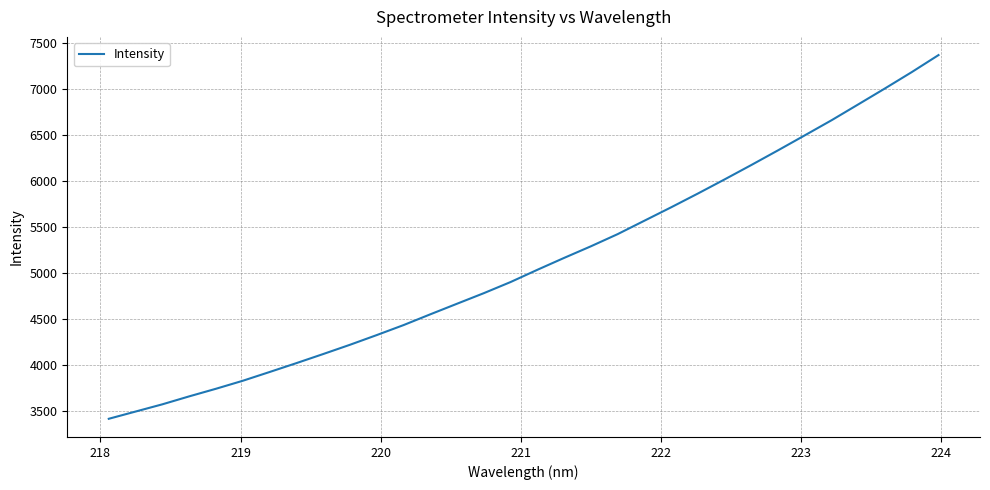

What is the minimum value shown in the chart?

3417.7